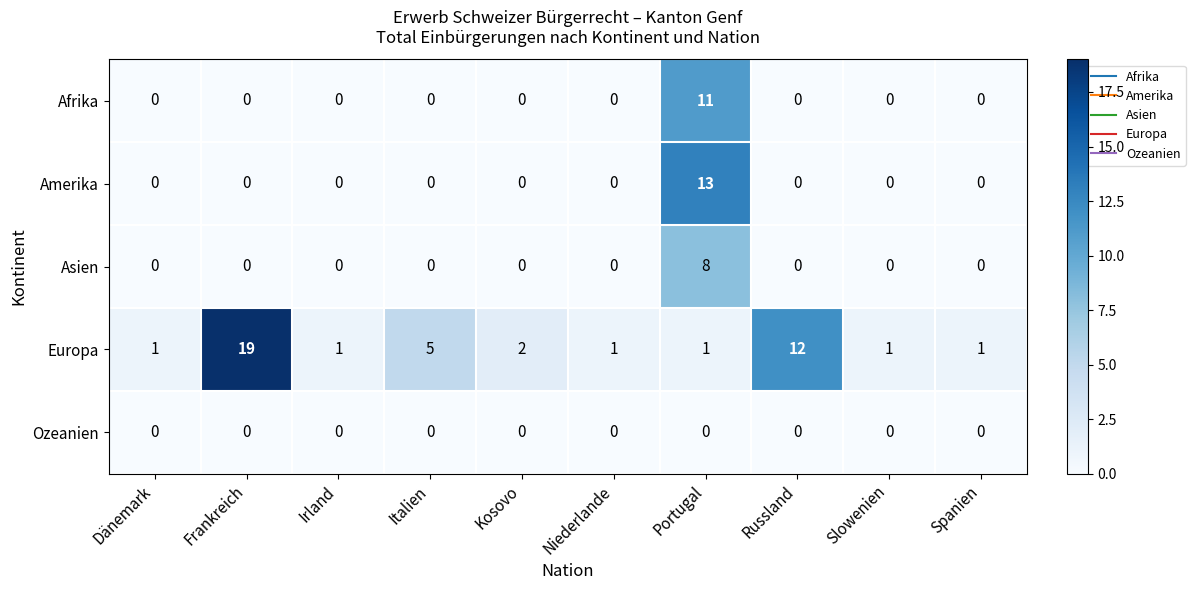

List the series in order of their peak value, lowest first.

Ozeanien, Asien, Afrika, Amerika, Europa